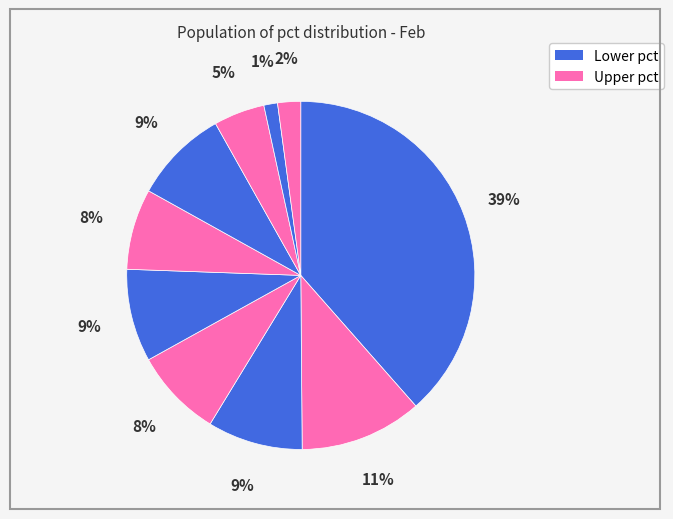

How many segments does this pie chart have?

10